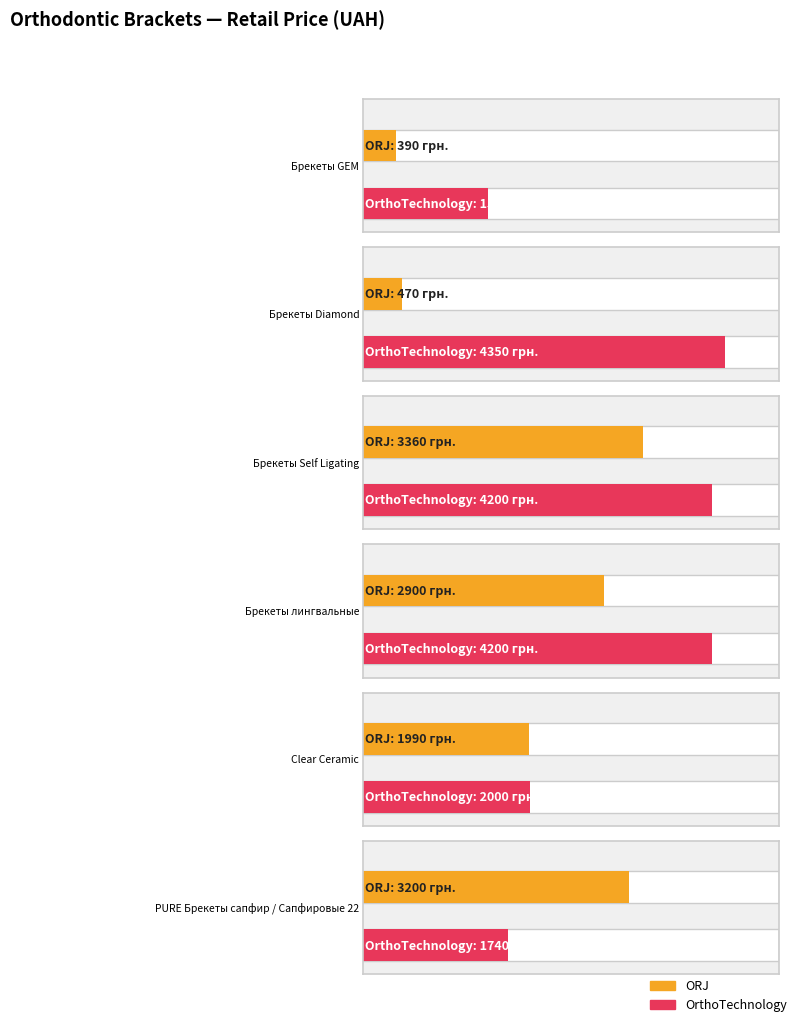

What is the difference between the maximum and second lowest values in the ORJ series?

2890